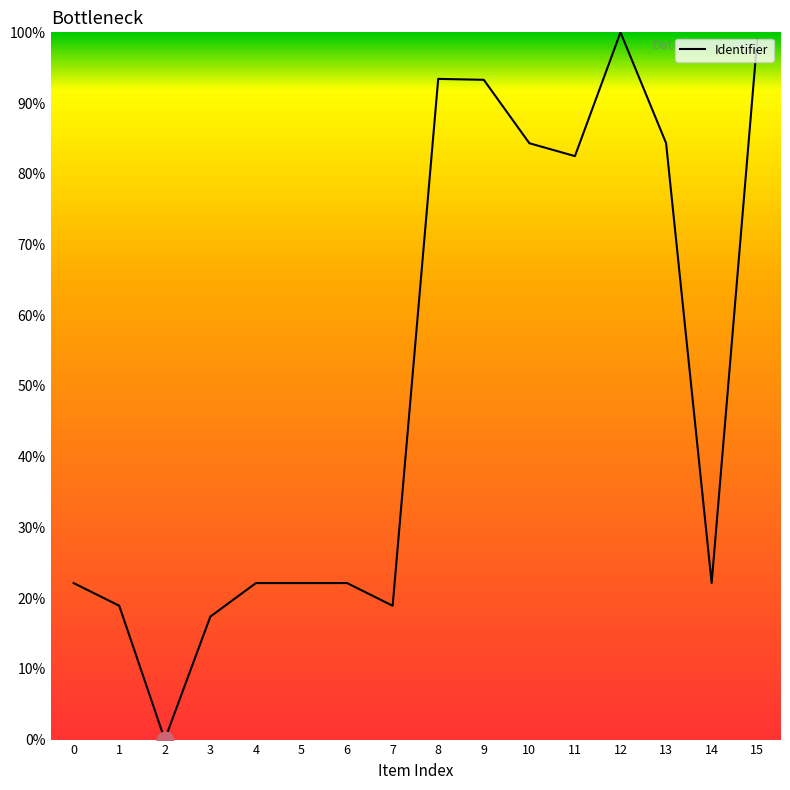

What is the maximum value shown in the chart?

100.0